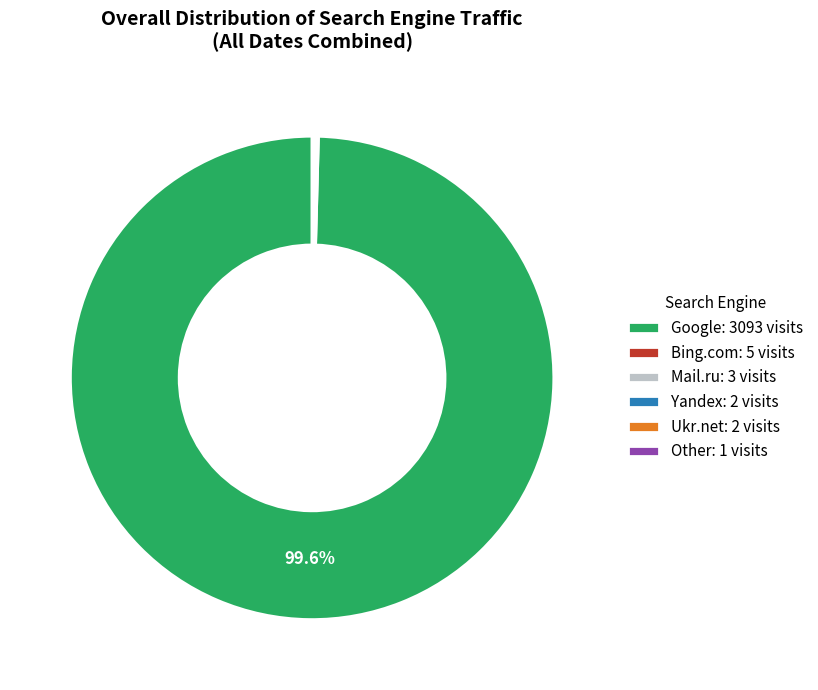

Which category has the biggest portion of the pie?

Google